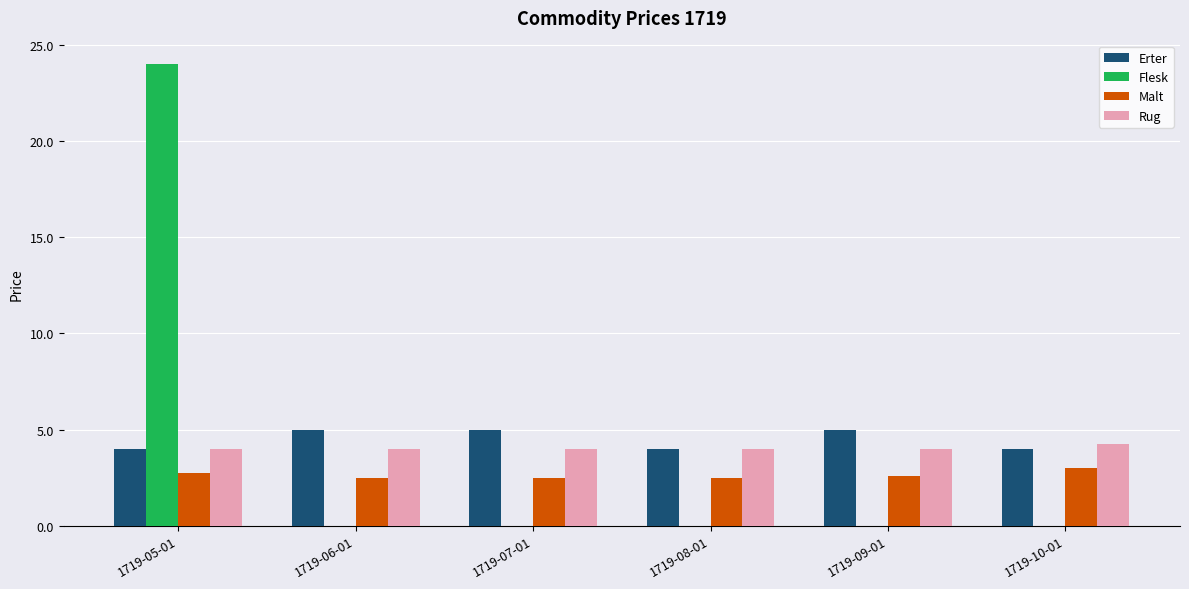

What is the sum of all Rug values?

24.2